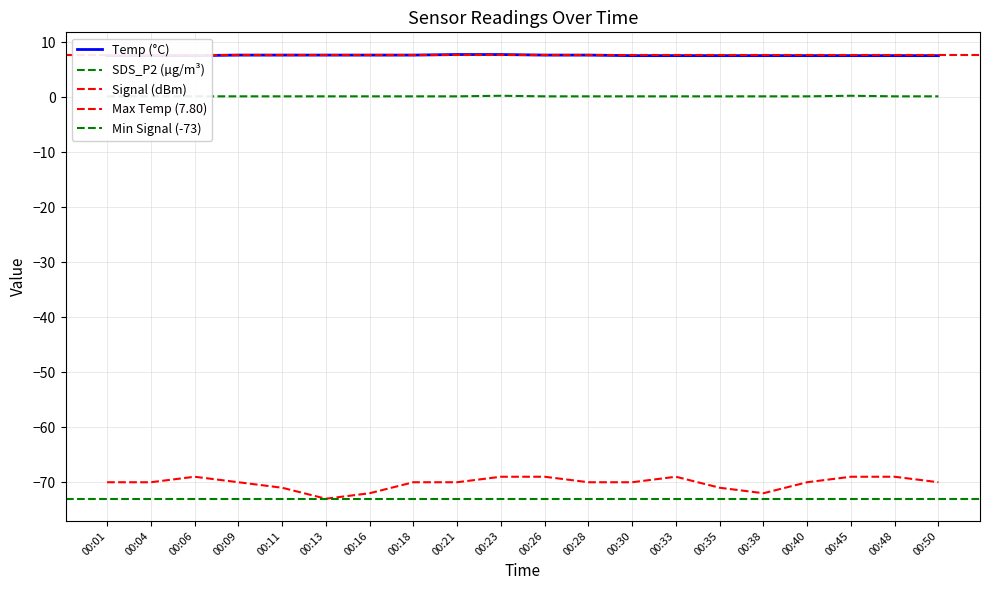

Reading right to left, list all the values displayed in this chart.

Temp: 7.6	7.6	7.6	7.6	7.6	7.6	7.6	7.6	7.7	7.7	7.8	7.8	7.7	7.7	7.7	7.7	7.7	7.6	7.6	7.6
SDS_P2: 0.2	0.2	0.3	0.2	0.2	0.2	0.2	0.2	0.2	0.2	0.3	0.2	0.2	0.2	0.2	0.2	0.2	0.2	0.2	0.2
Signal: -70.0	-69.0	-69.0	-70.0	-72.0	-71.0	-69.0	-70.0	-70.0	-69.0	-69.0	-70.0	-70.0	-72.0	-73.0	-71.0	-70.0	-69.0	-70.0	-70.0